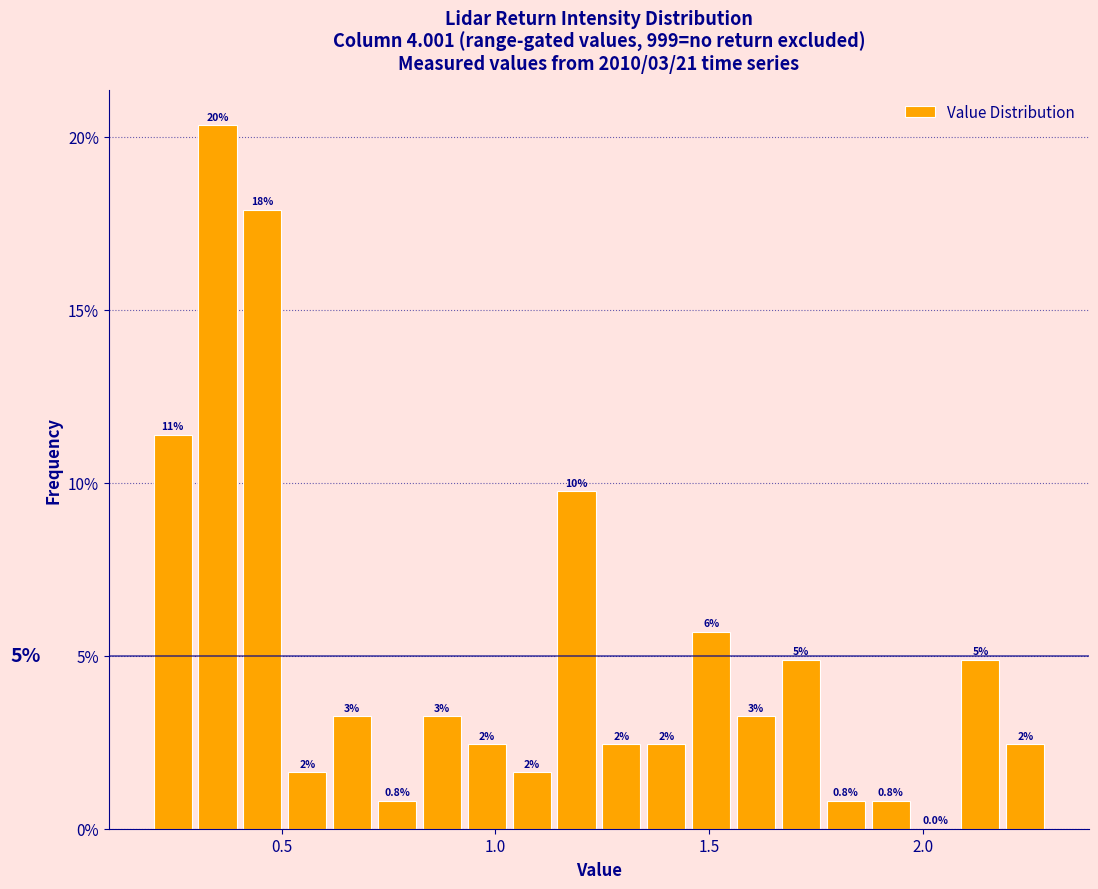

Read against the x-axis, roughly where is the centre of the tallest bar?

0.35